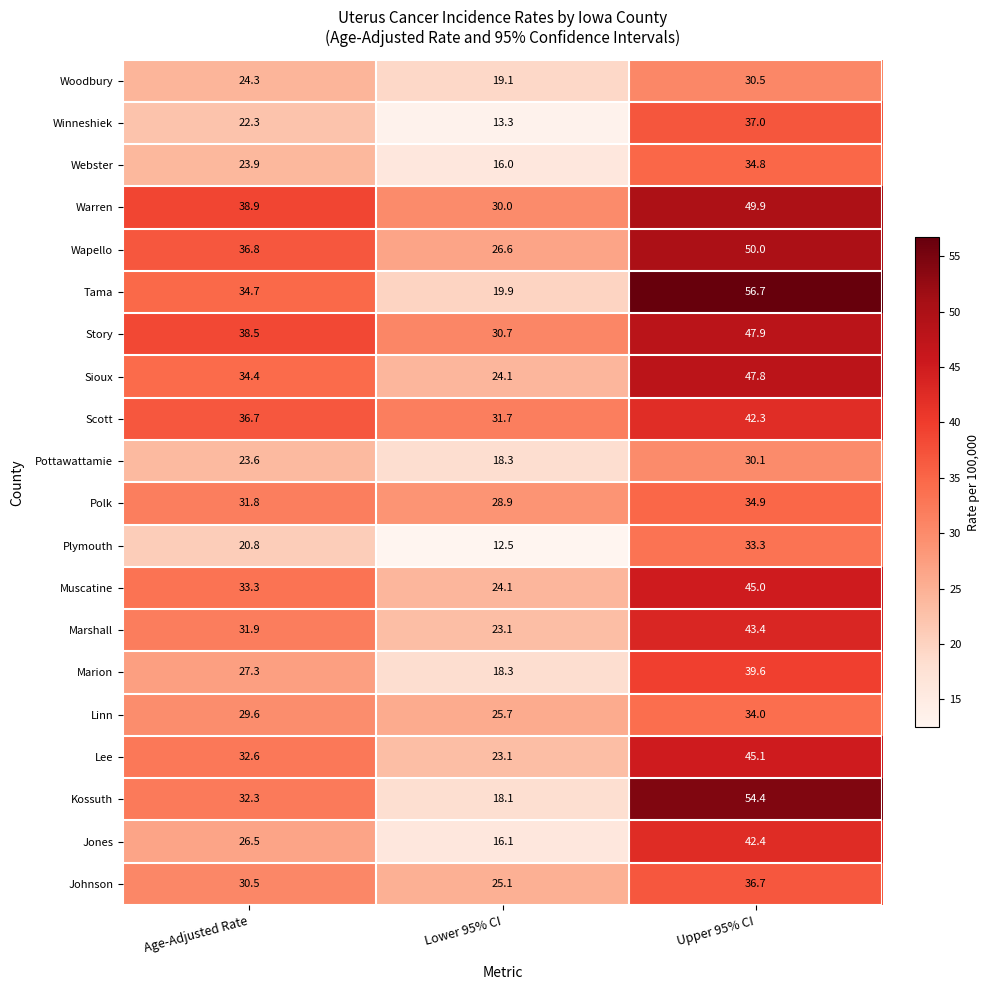

Which series has the largest total across all categories?

Warren